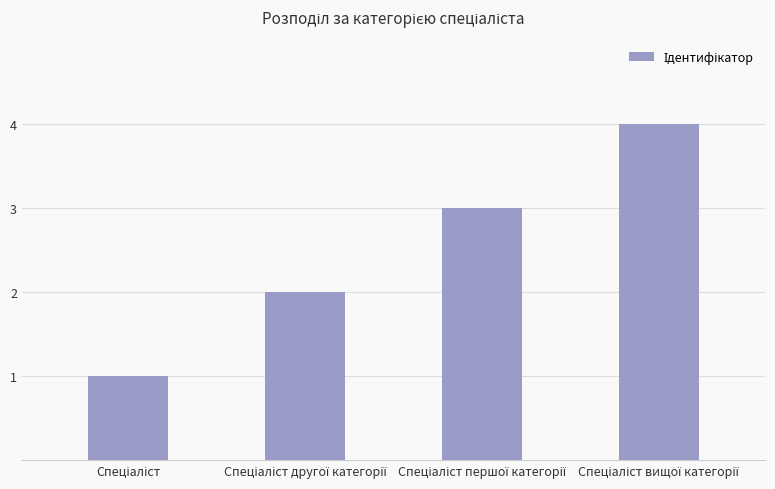

Count the number of categories in the chart.

4